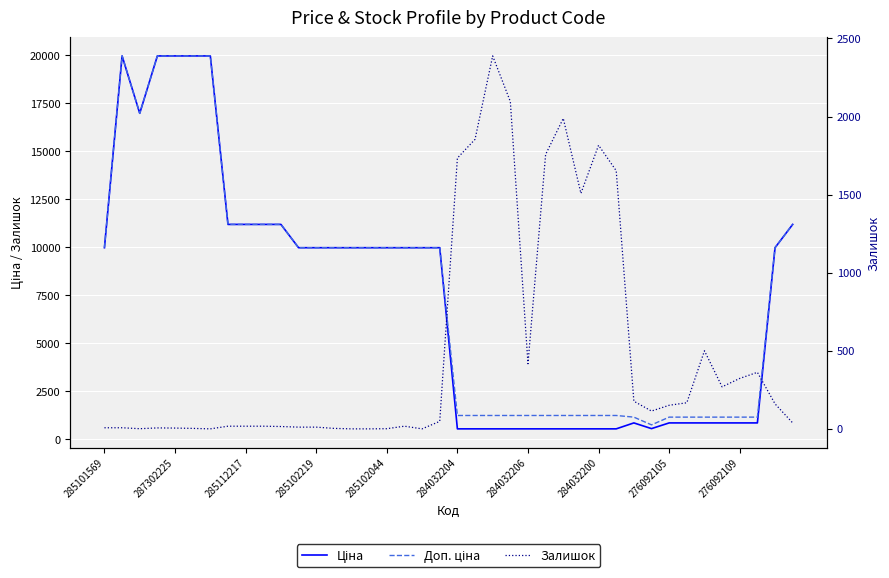

How many data points does each series have?

40